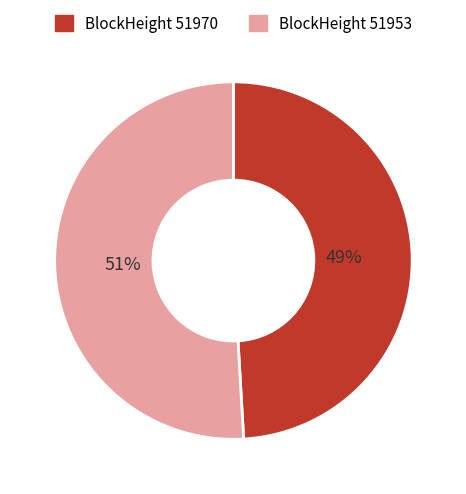

Is there a majority slice in this chart?

Yes